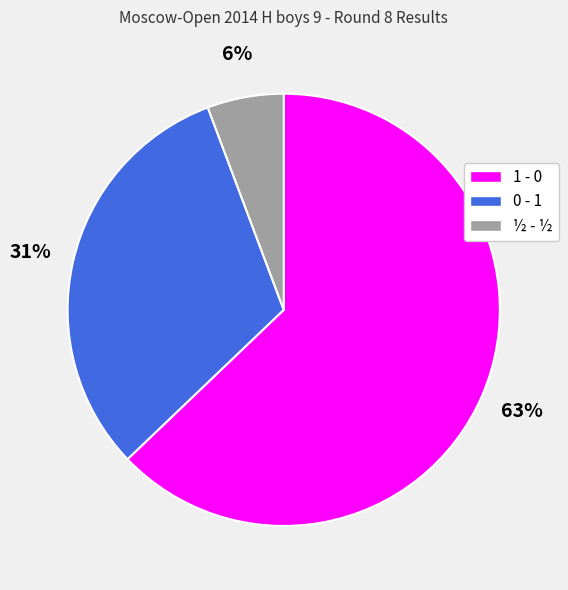

Is it true that 1 - 0 is 63% of the pie?

True